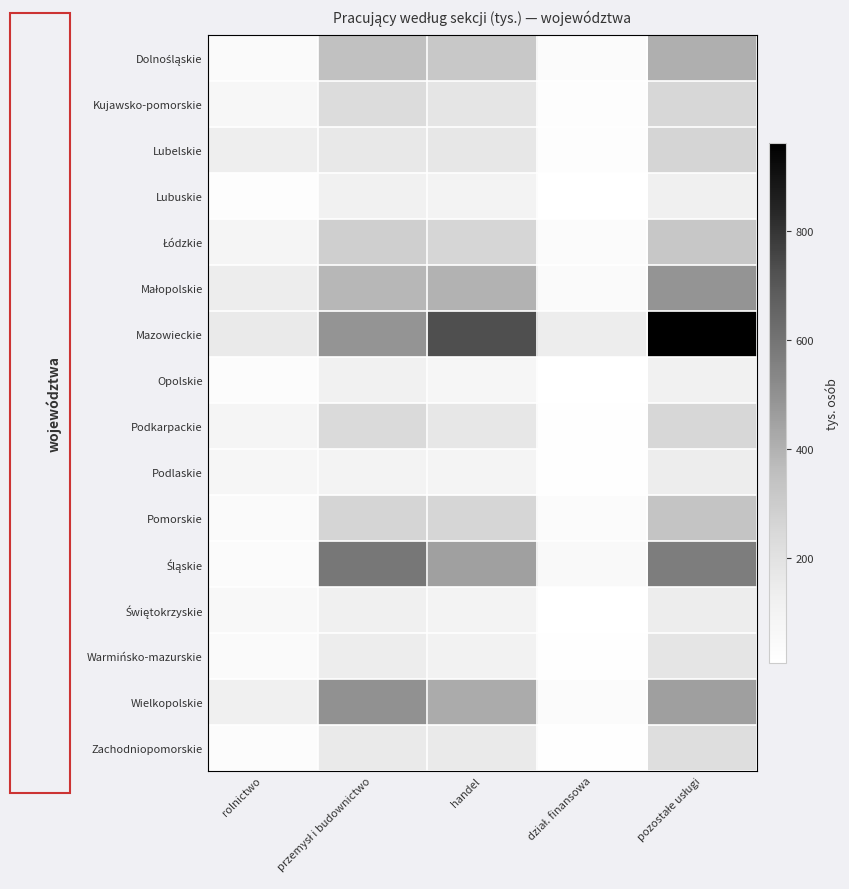

What is the difference between the highest and lowest values at rolnictwo?

140.2